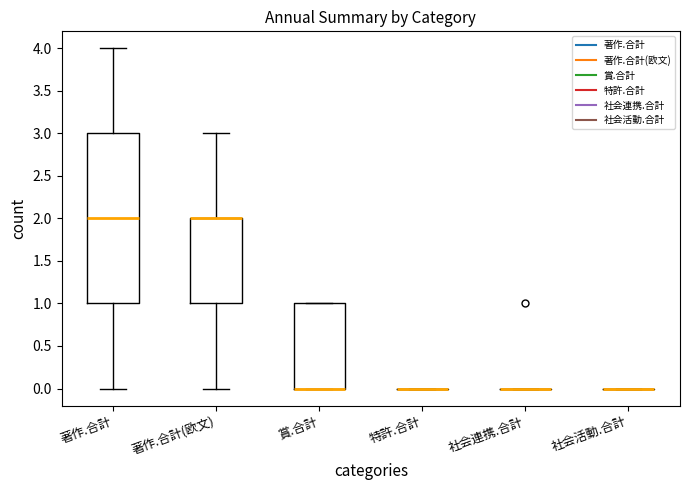

Reading left to right, transcribe this box plot: for each box, give where its median line is, the range the box spans, and where its two whiskers end, as read against the y-axis. The values are not printed on the chart, so give them approximately, as read against the axis.

著作.合計: median 2, box 1 to 3, whiskers 0 to 4
著作.合計(欧文): median 2 (drawn on the box's upper edge), box 1 to 2, whiskers 0 to 3
賞.合計: median 0 (drawn on the box's lower edge), box 0 to 1, whiskers 0 to 1
特許.合計: box collapsed to a line at 0, whiskers 0 to 0
社会連携.合計: box collapsed to a line at 0, whiskers 0 to 0
社会活動.合計: box collapsed to a line at 0, whiskers 0 to 0